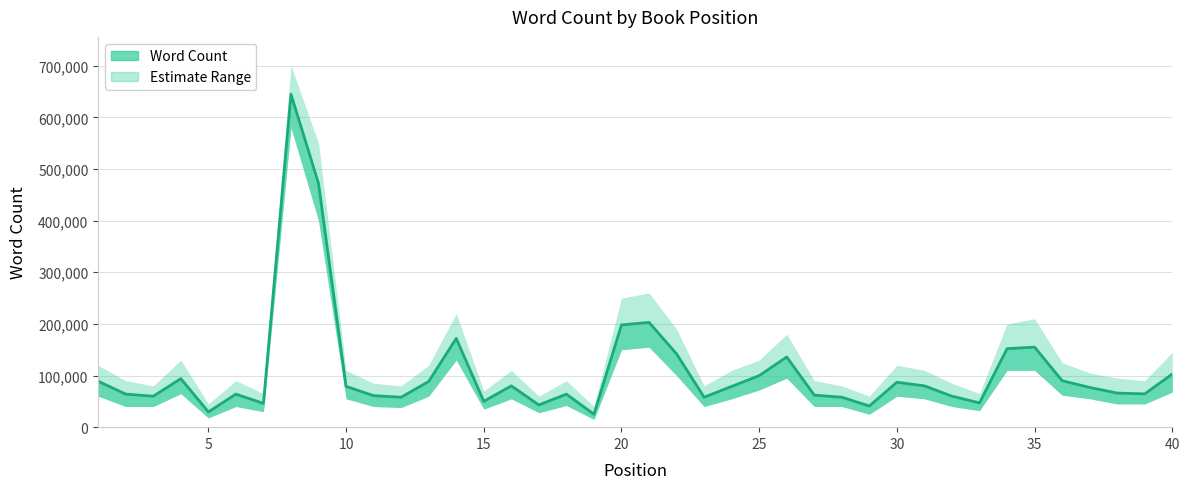

List the series in order of their peak value, lowest first.

Word Count Lower, Word Count, Word Count Upper